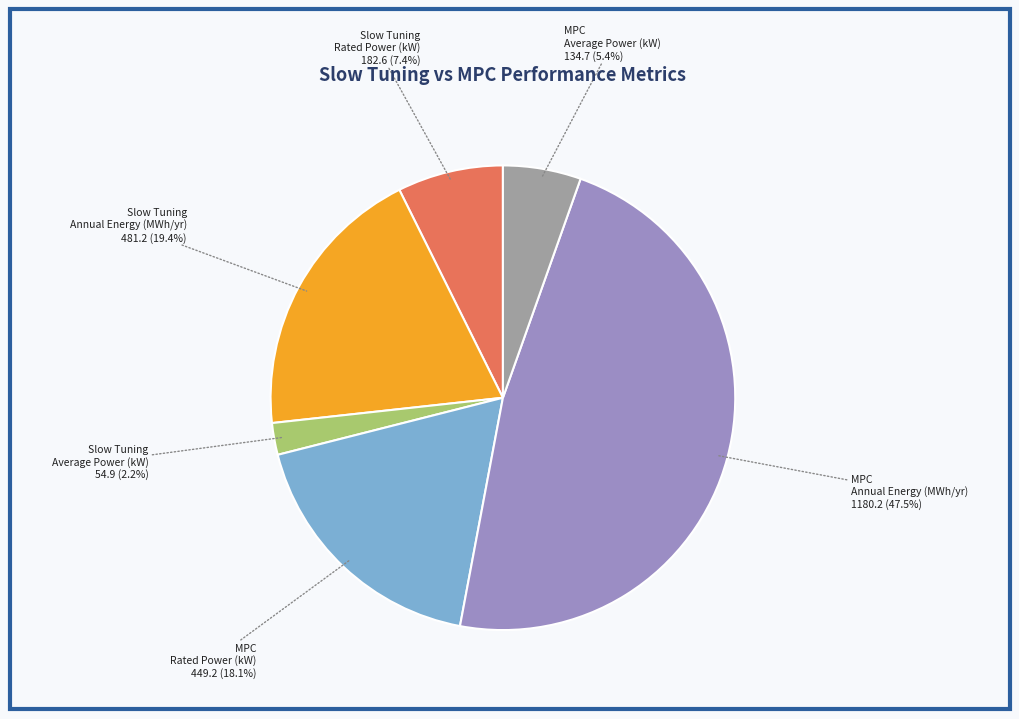

Rank the categories by value from highest to lowest.

MPC Annual Energy (MWh/yr), Slow Tuning Annual Energy (MWh/yr), MPC Rated Power (kW), Slow Tuning Rated Power (kW), MPC Average Power (kW), Slow Tuning Average Power (kW)